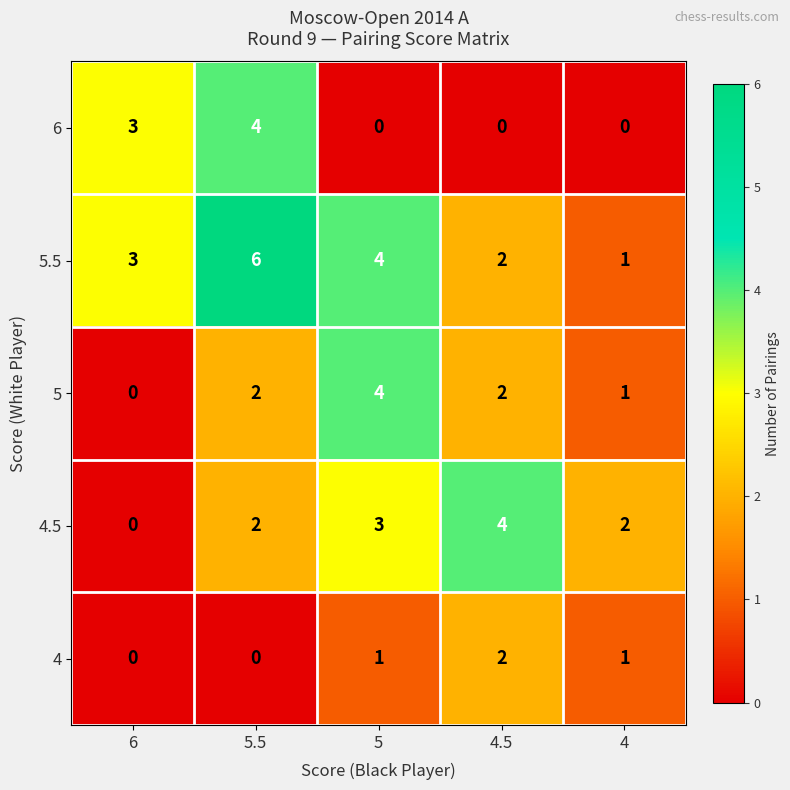

What is the average value of the 5.5 series?

3